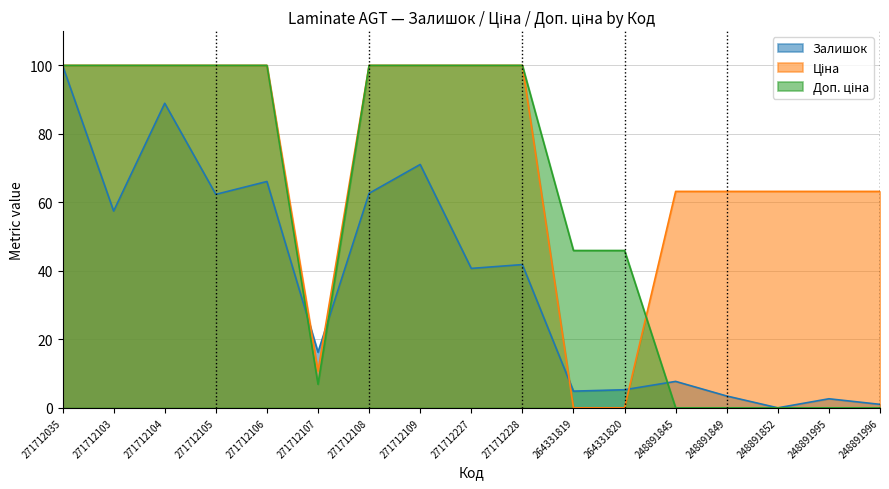

What is the difference between the maximum and second lowest values in the Залишок series?

99.0